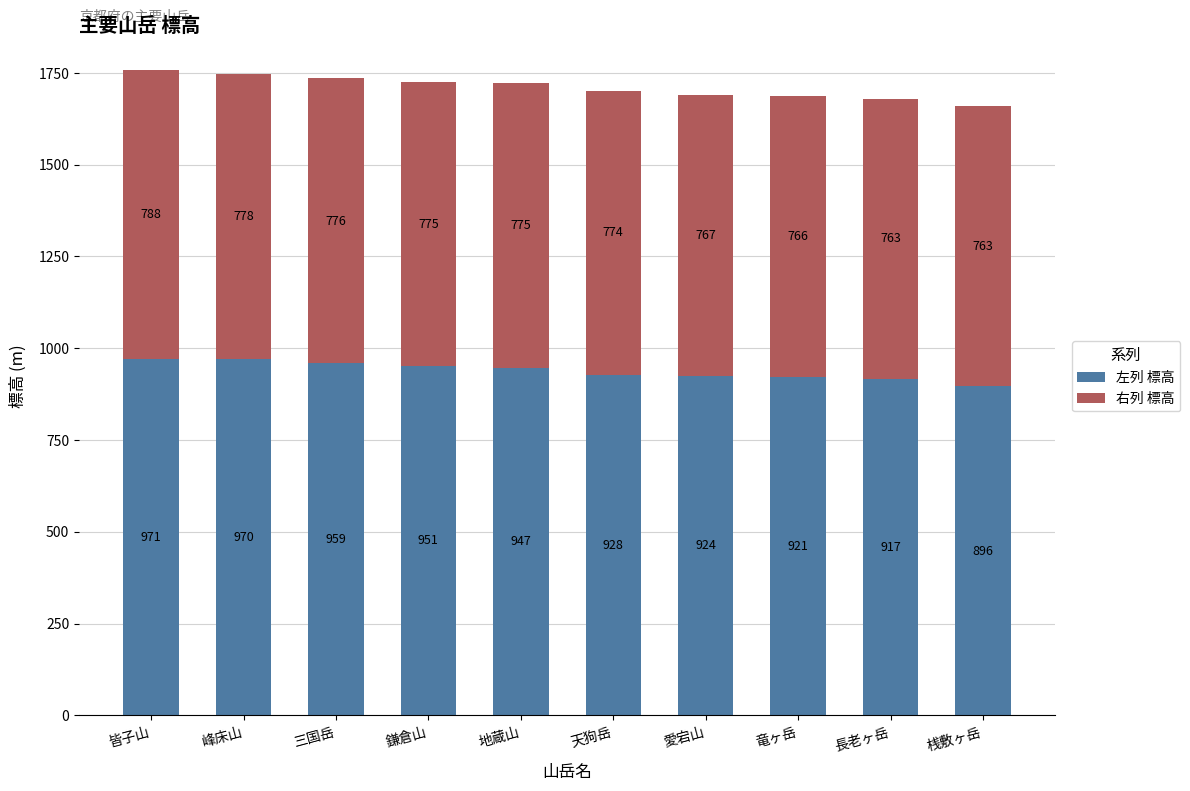

Where does the 左列 標高 series first go above 947?

皆子山